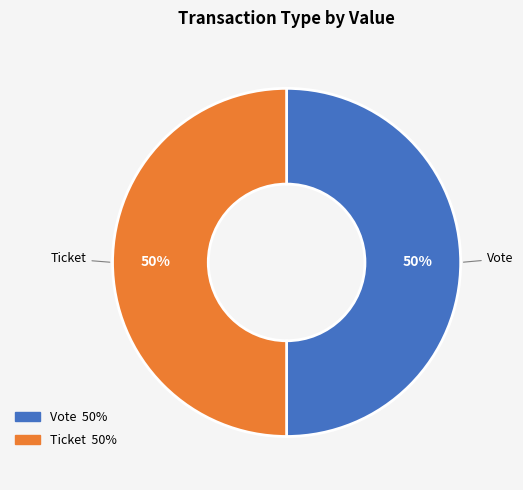

Is it true that Ticket is 64% of the pie?

False